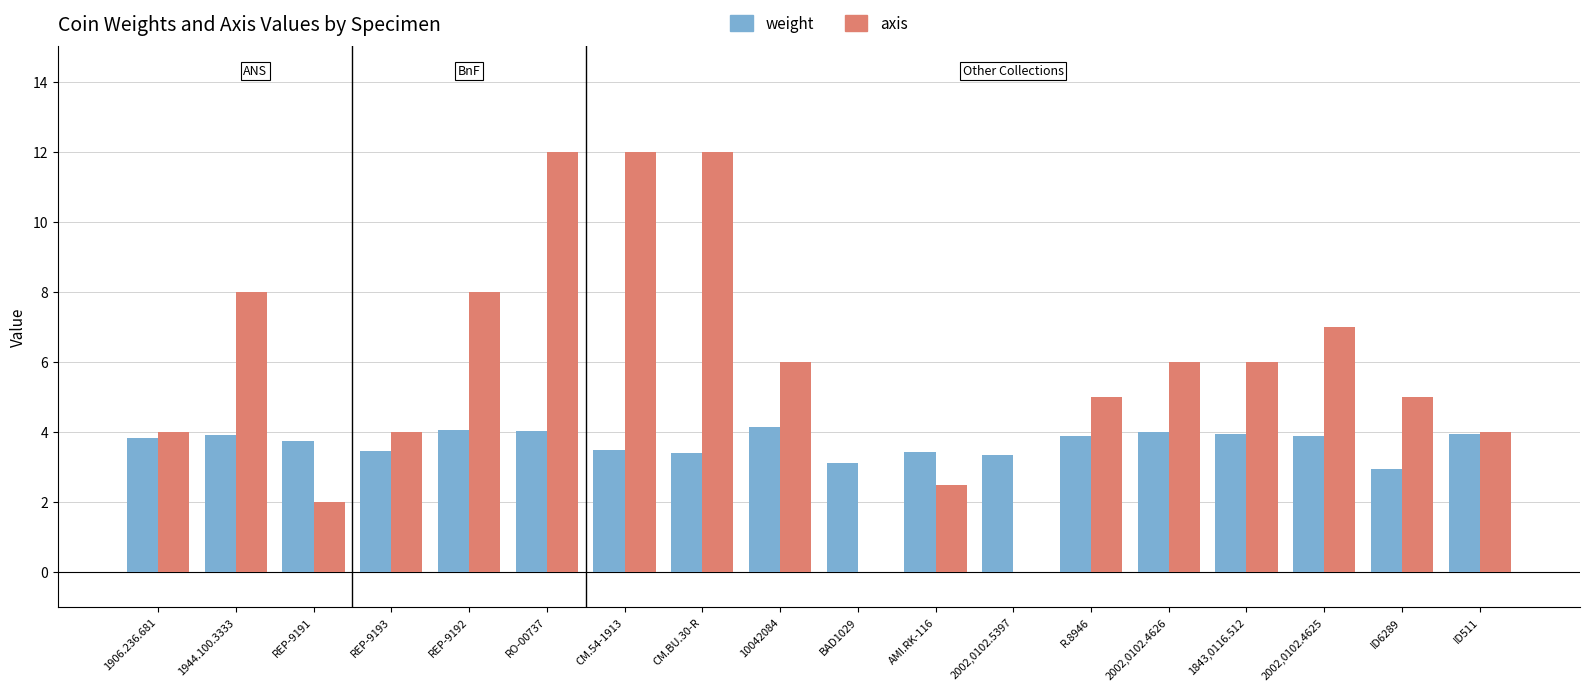

How many groups of bars are there?

18